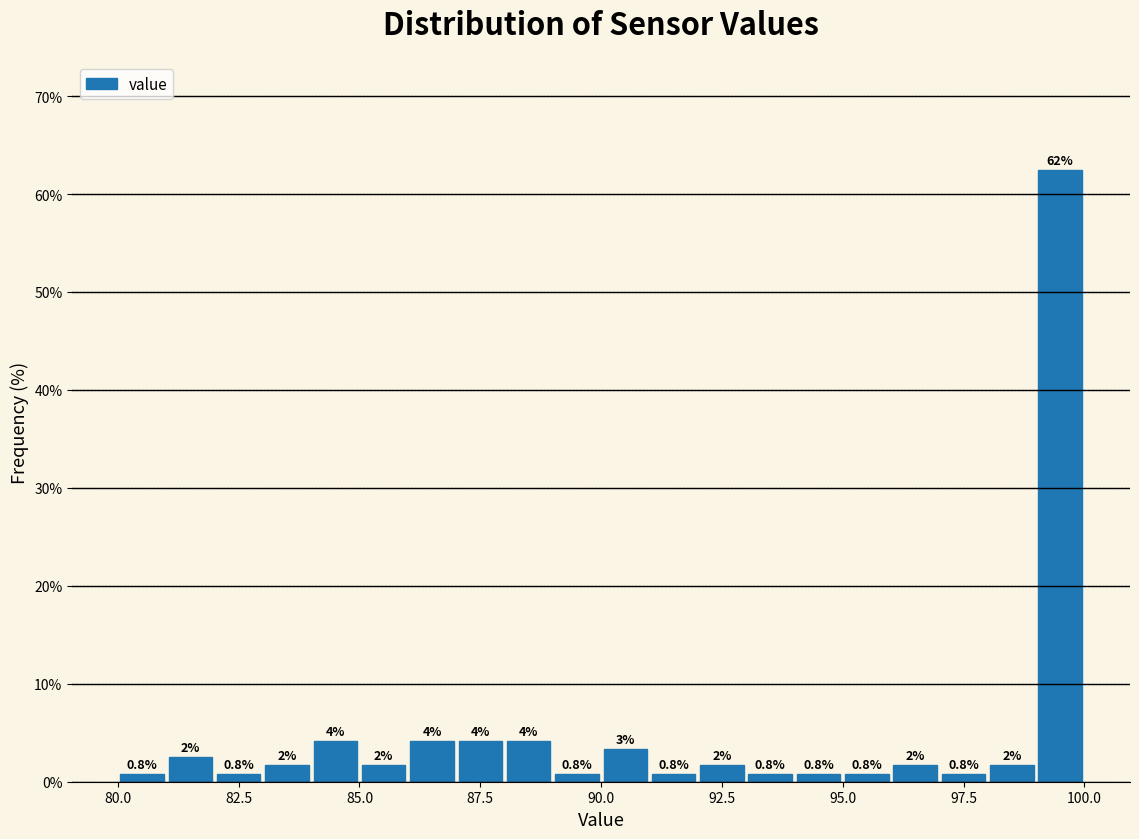

Around what value on the x-axis is the tallest bar? Give the approximate position of its centre, as read against the axis.

99.5